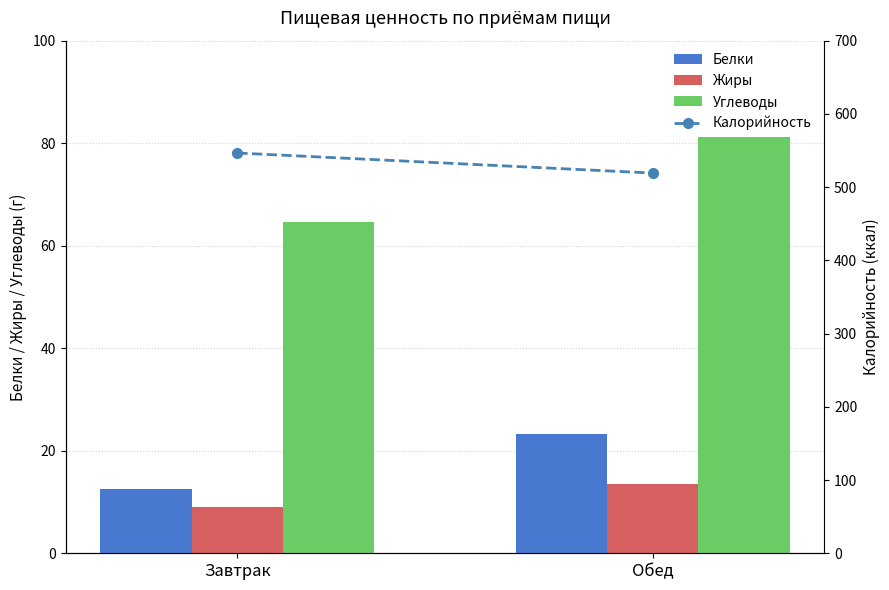

At which category does the chart reach its minimum across all series?

Завтрак